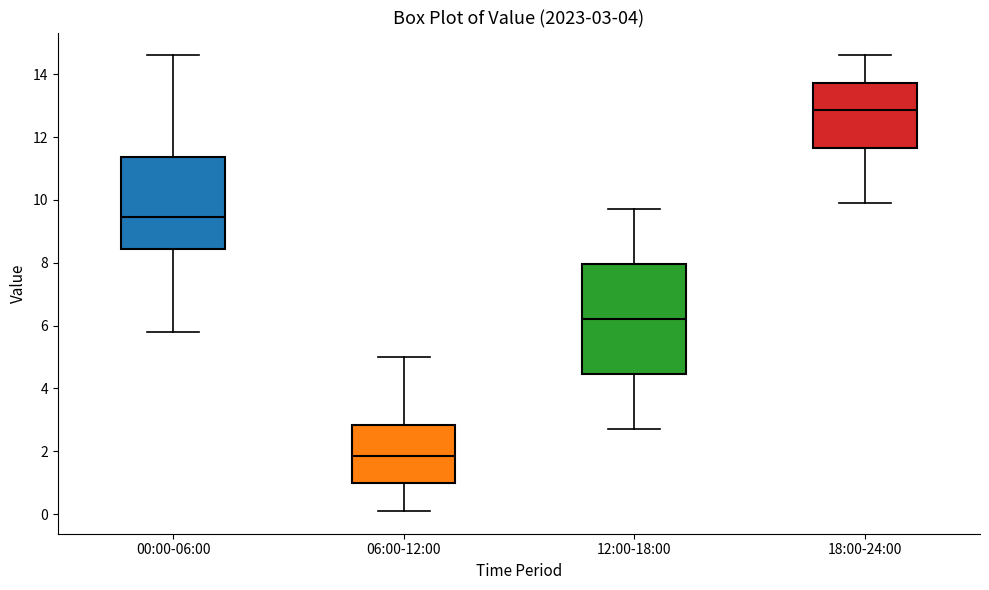

Which box has the lowest median line?

06:00-12:00